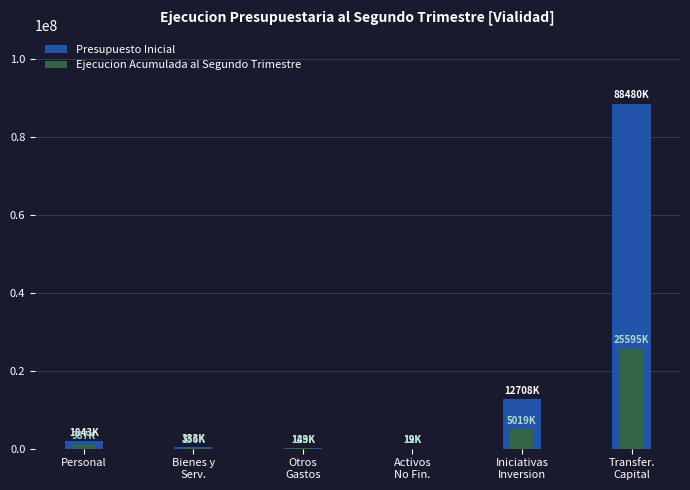

Between Otros
Gastos and Activos
No Fin., which is larger?

Otros
Gastos